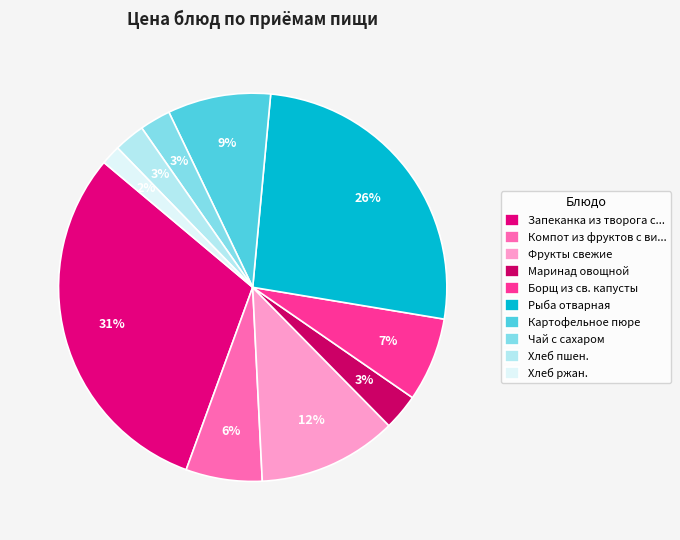

To the nearest percent, what percentage of the pie is Хлеб пшен.?

3%